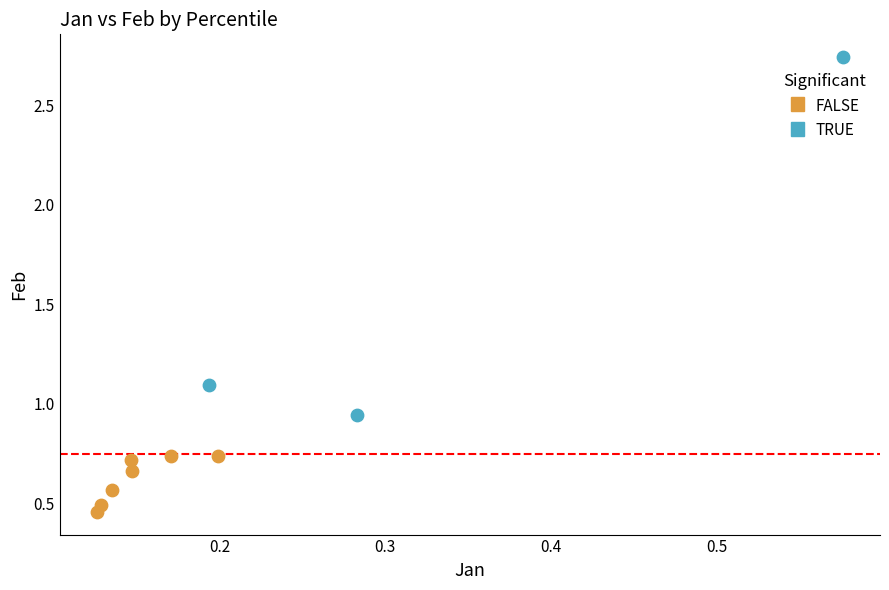

Which series contains the highest Y value?

TRUE